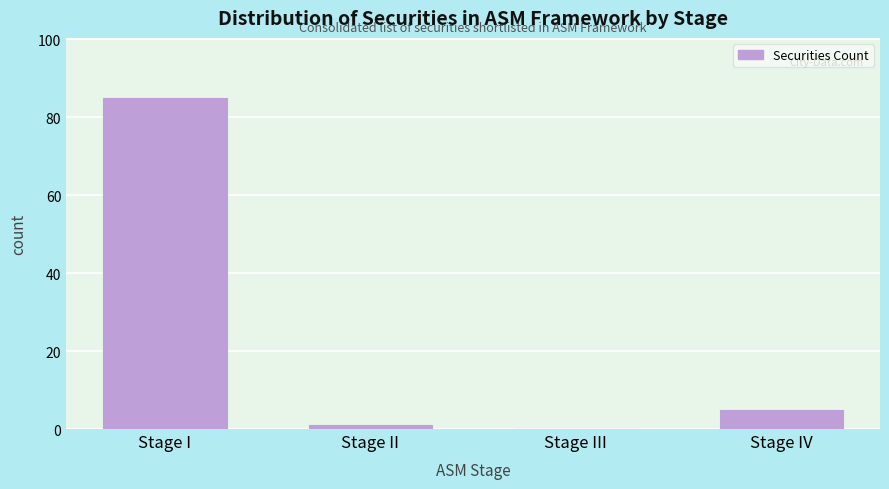

Reading left to right, transcribe all the data shown in this chart.

Stage I=85	Stage II=1	Stage III=0	Stage IV=5